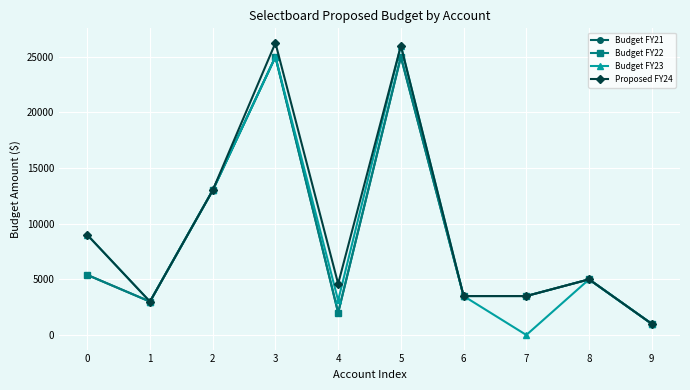

Rank the series at 5 from highest to lowest value.

Budget FY23, Proposed FY24, Budget FY21, Budget FY22